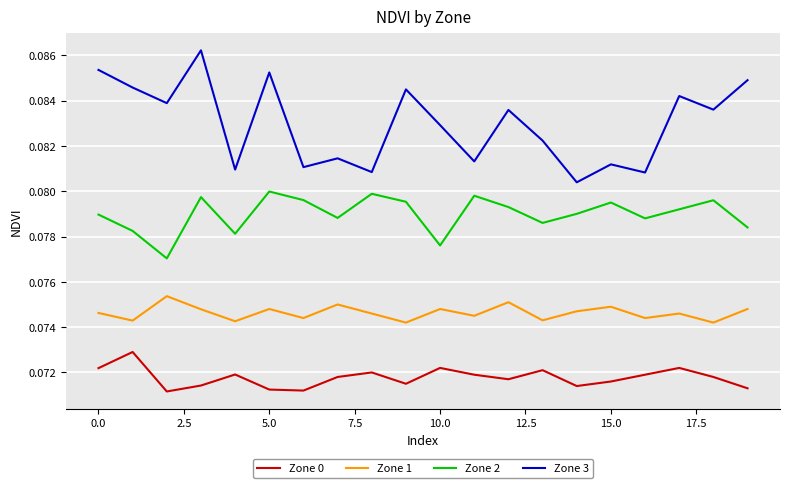

True or false: Zone 2 and Zone 1 intersect in this chart.

False